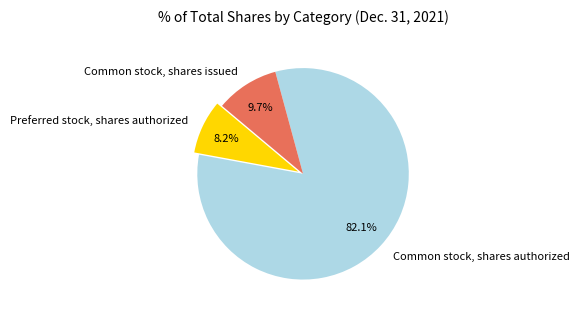

Rank the categories by value from lowest to highest.

Preferred stock, shares authorized, Common stock, shares issued, Common stock, shares authorized